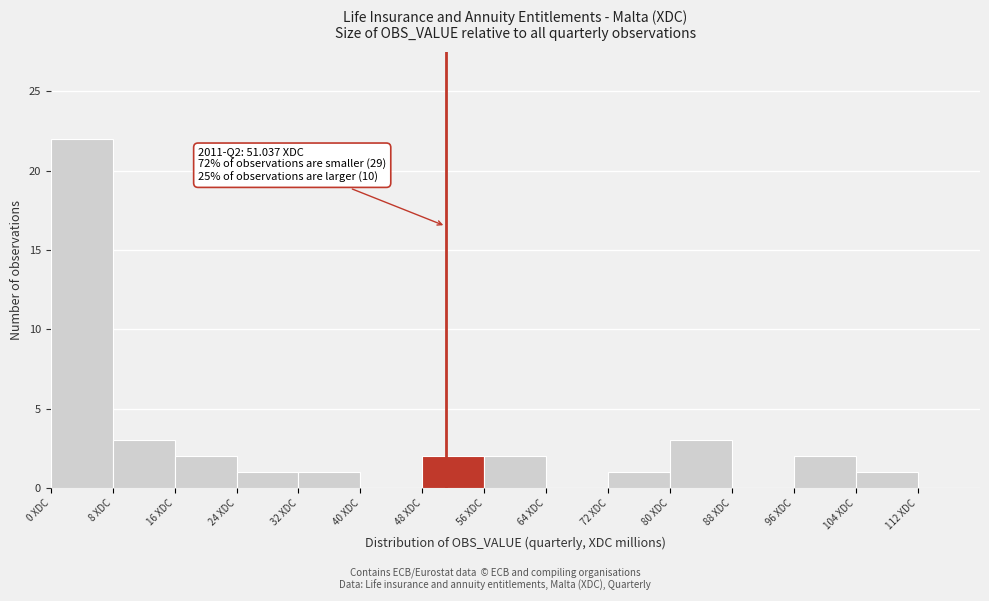

Over which range of the x-axis is the bar tallest?

0 to 8